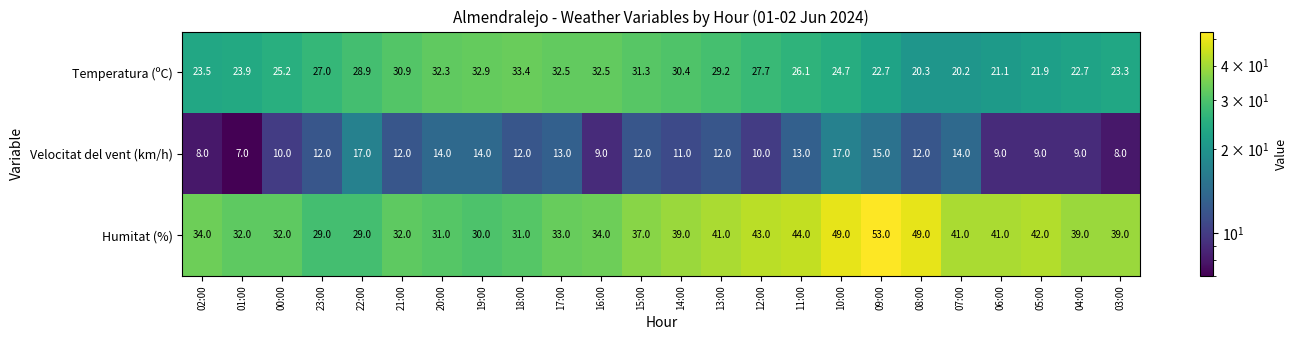

What is the approximate value of Velocitat del vent (km/h) at 01:00?

7.0